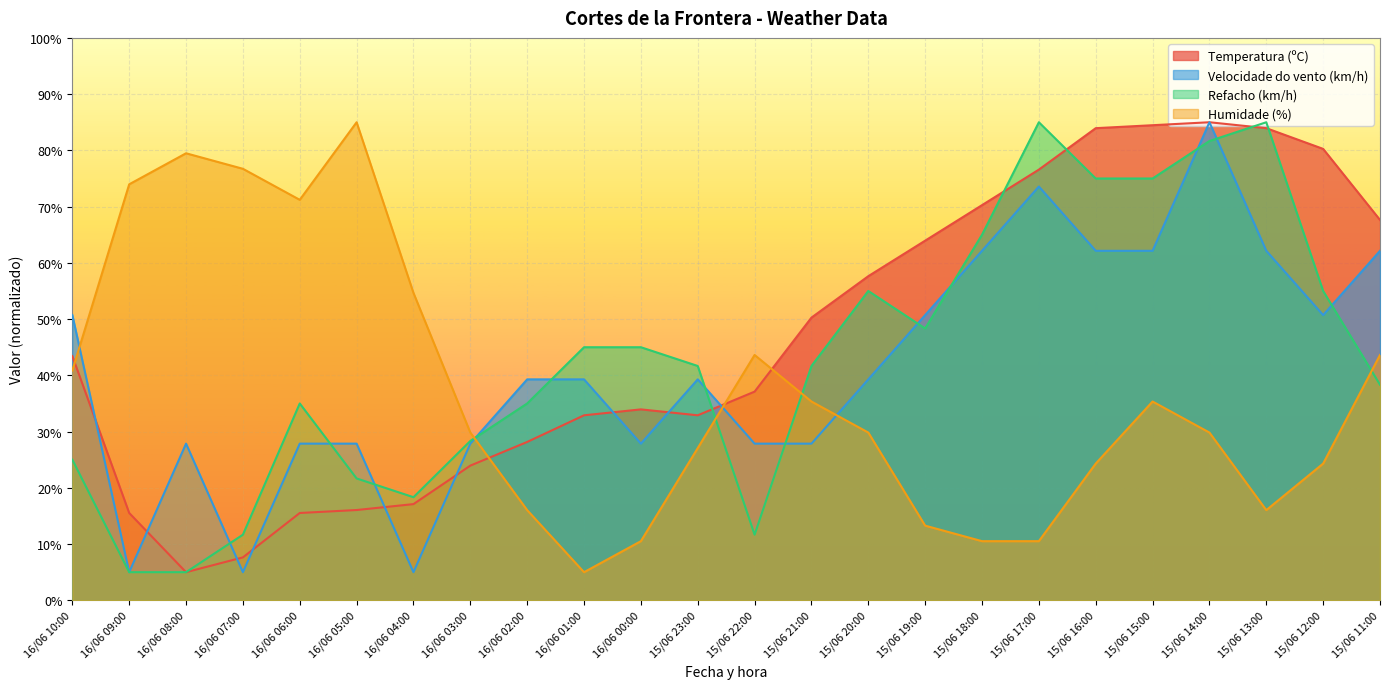

The value of Refacho (km/h) at 15/06 11:00 is 38.3. True or false?

True